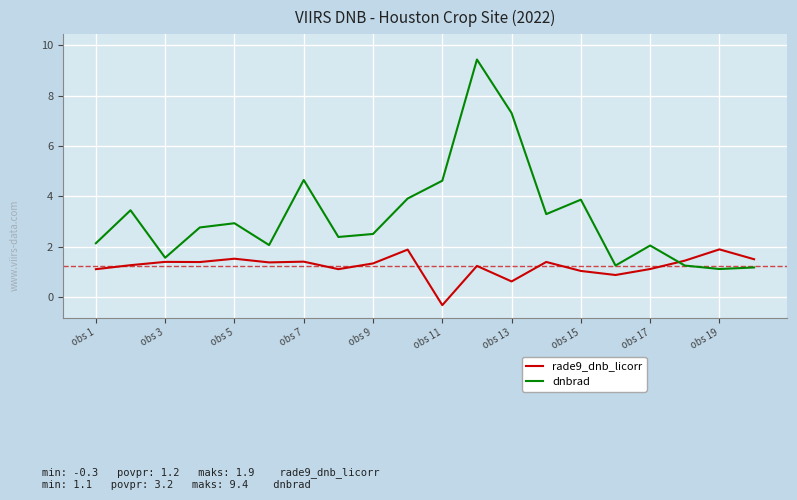

What is the difference between the maximum and minimum values in the rade9_dnb_licorr series?

2.2